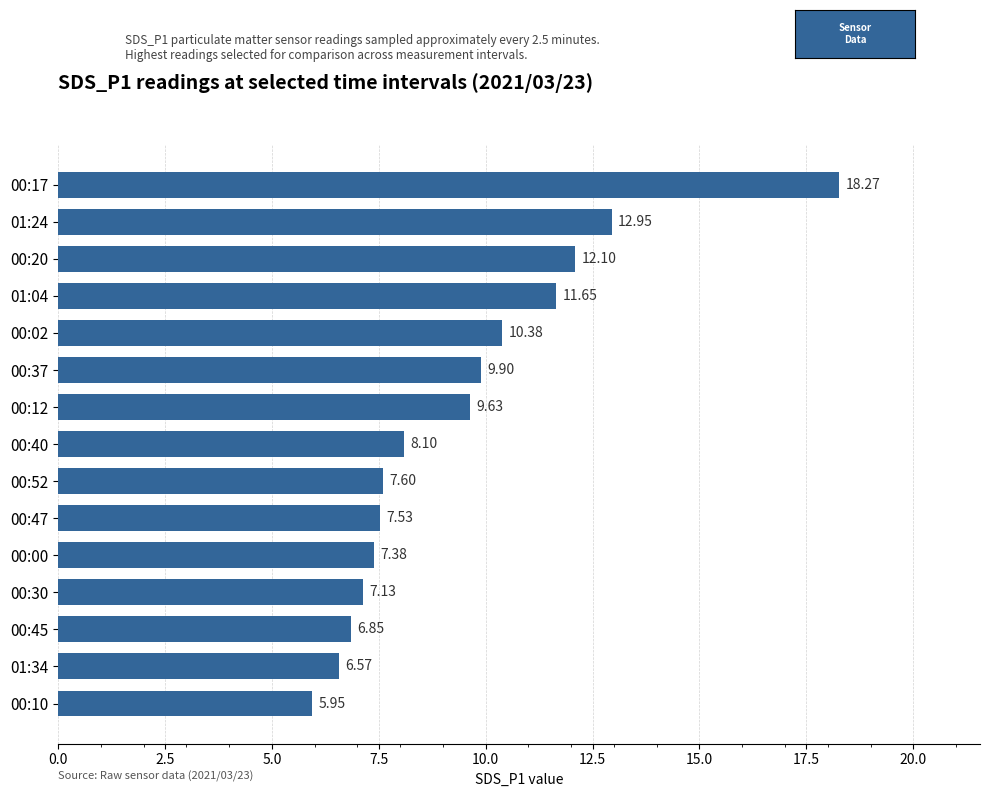

How many data points does each series have?

15